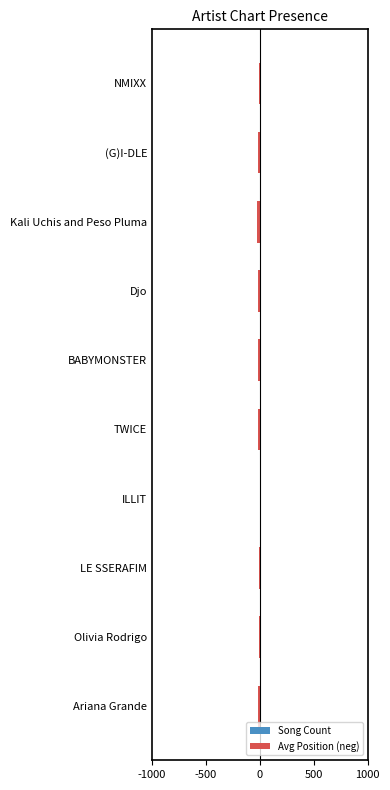

How many groups of bars are there?

10